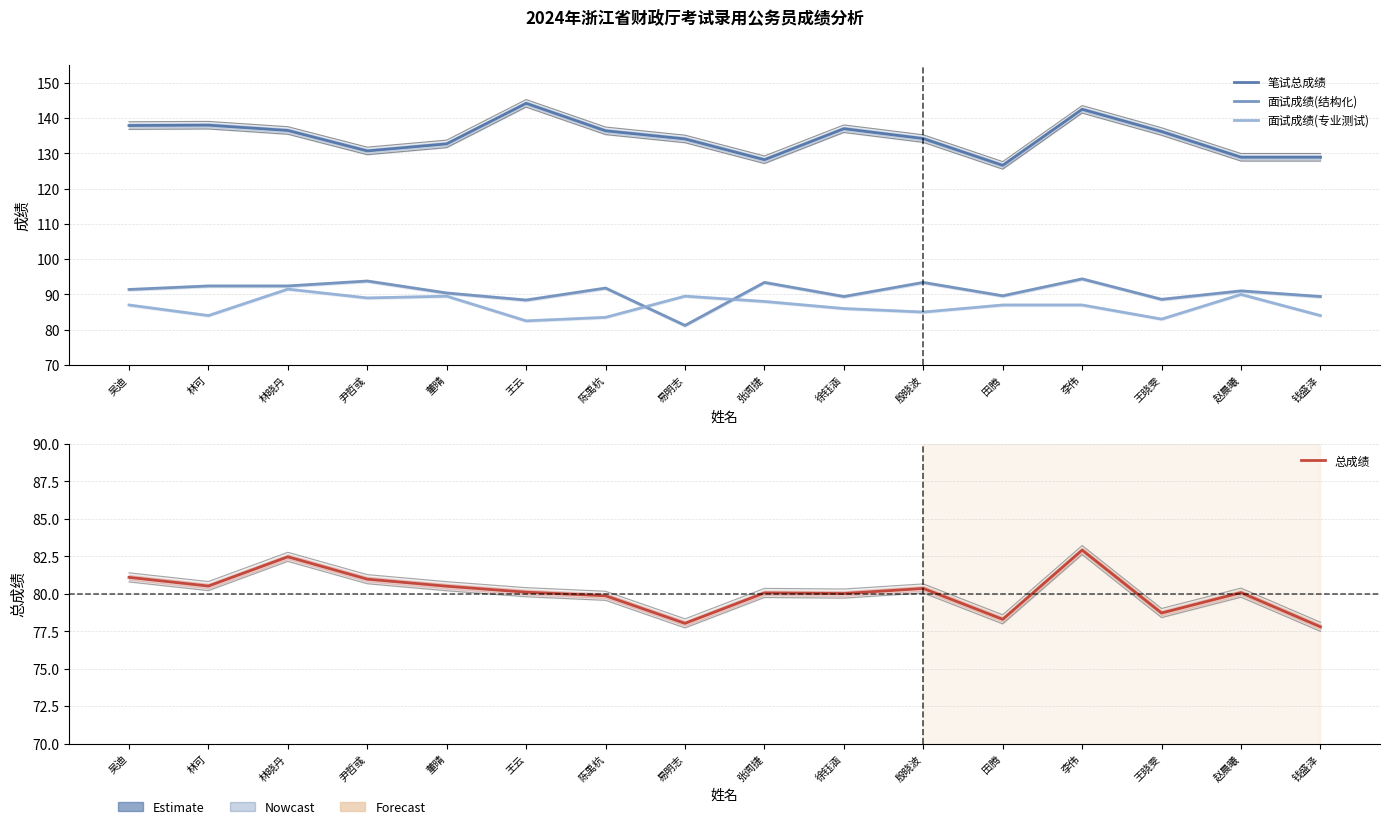

What is the sum of the 笔试总成绩 values at 张闻捷 and 殷晓波?

262.4